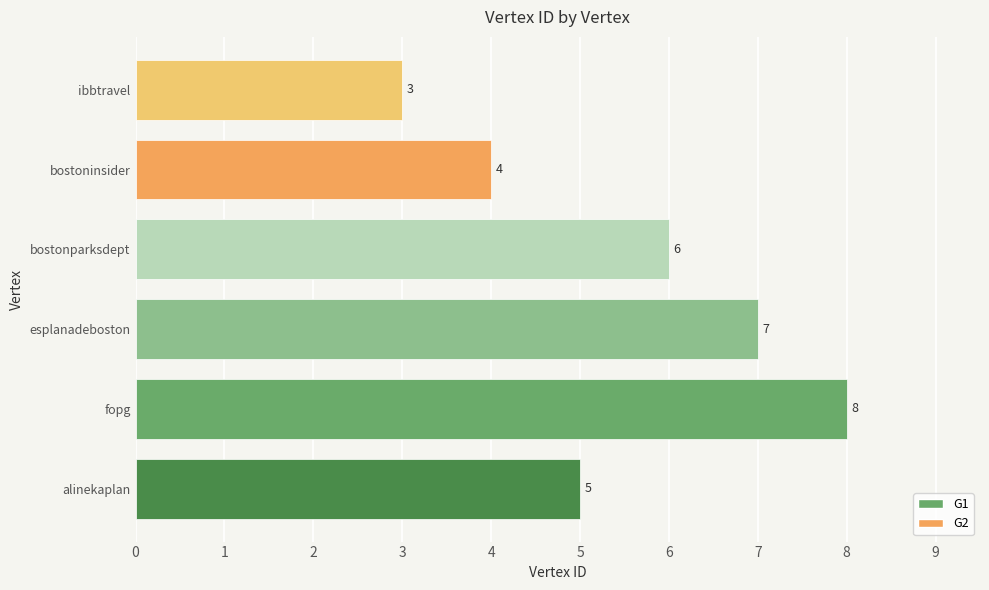

What position from the right is ibbtravel?

1